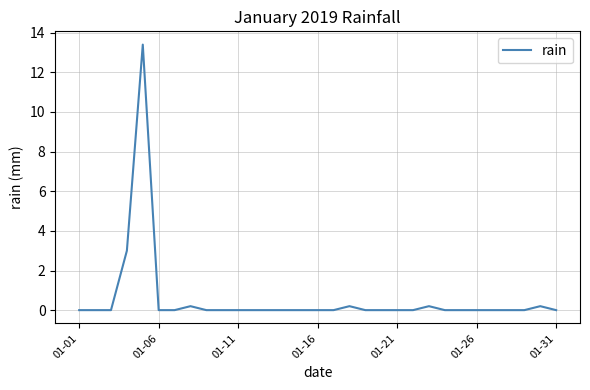

How many lines are shown in the chart?

1